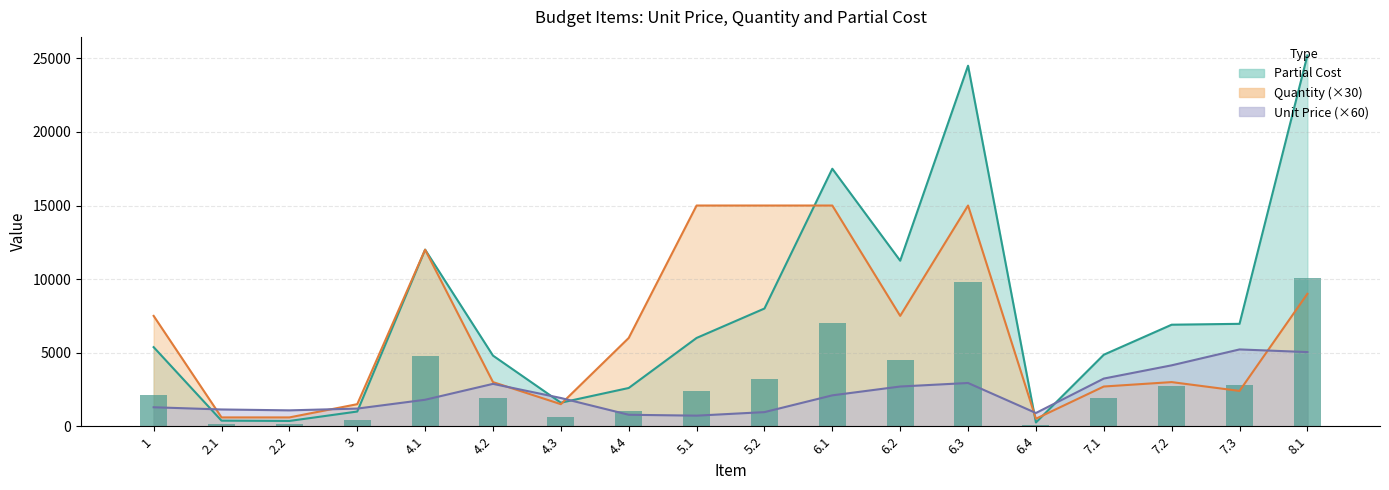

How many data points does each series have?

18